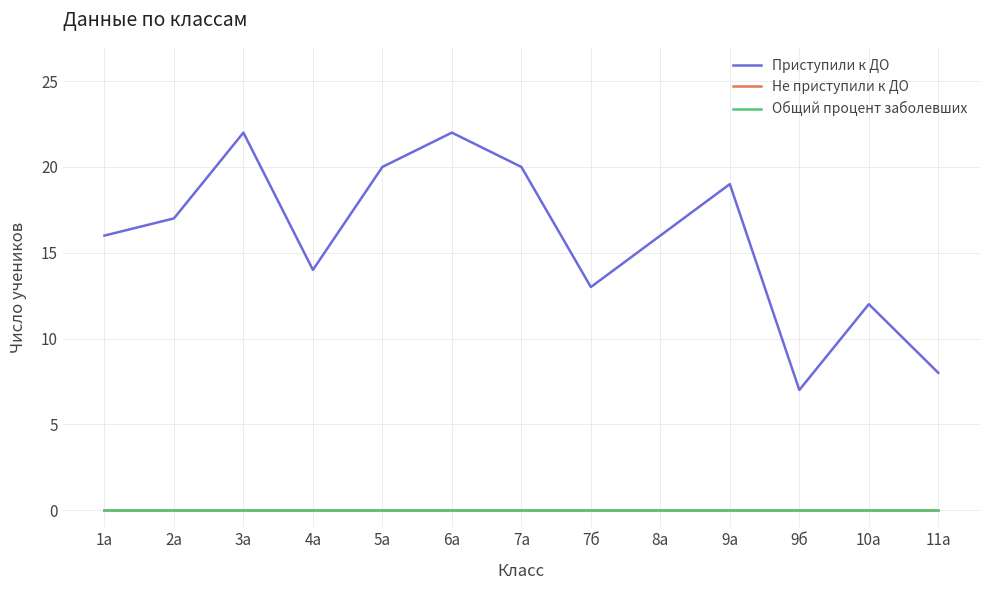

Which category has the lowest value in the Приступили к ДО series?

9б